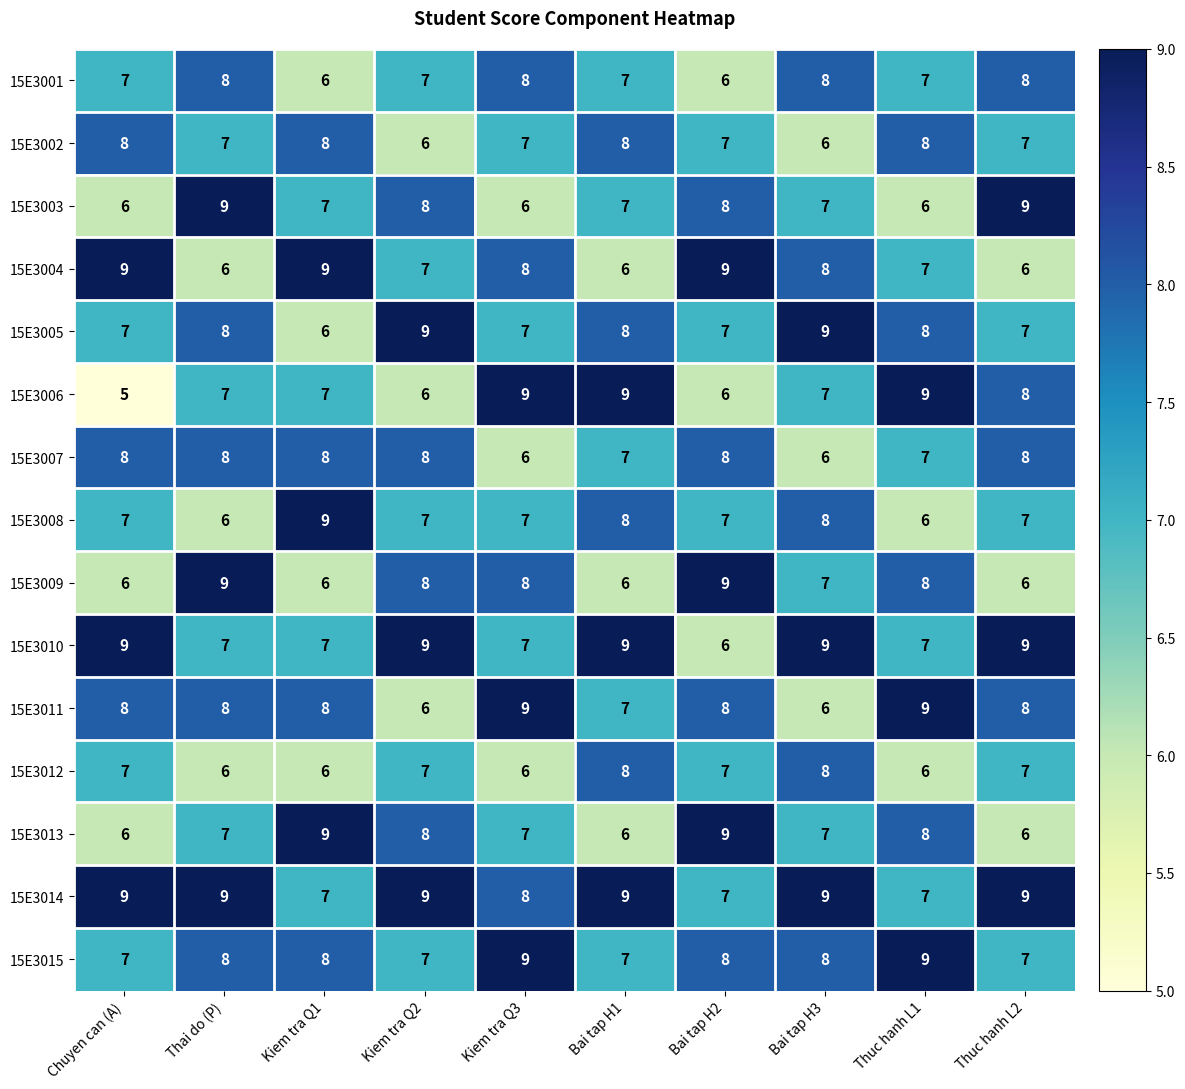

Is it true that 15E3015 equals 8 at Bai tap H3?

True